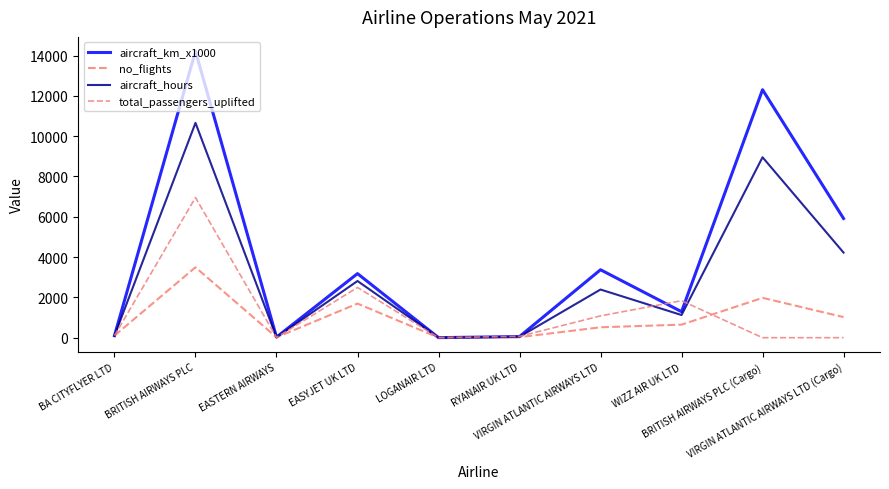

How many lines are shown in the chart?

4